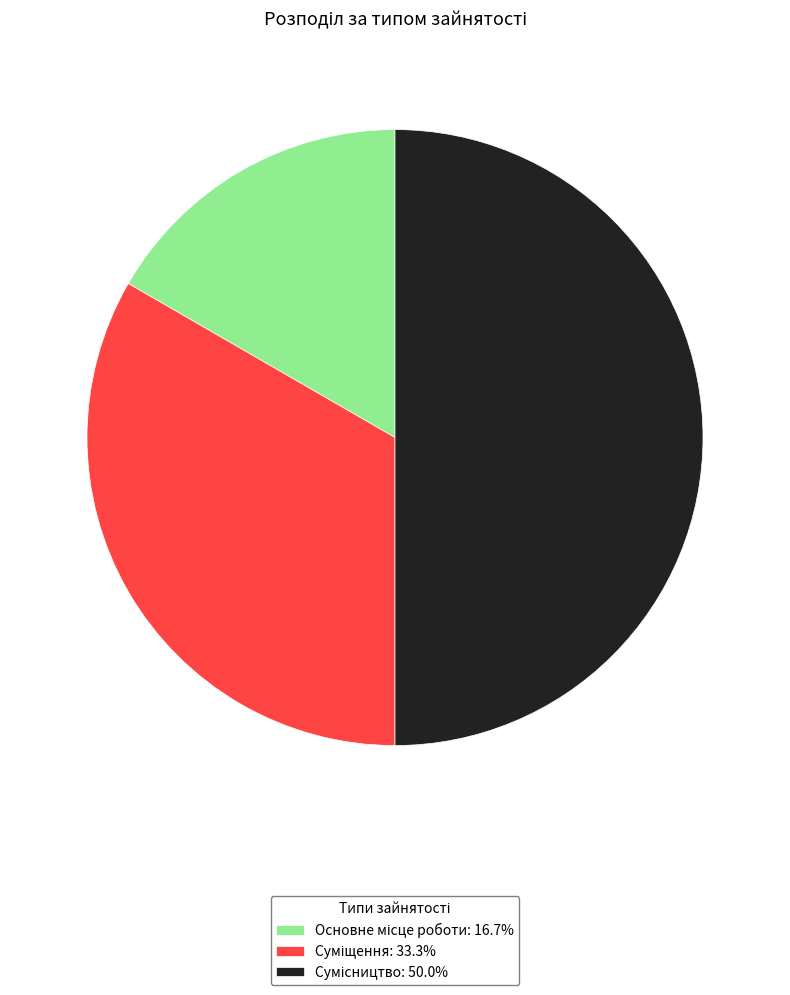

To the nearest percent, what portion does Сумісництво represent?

50%